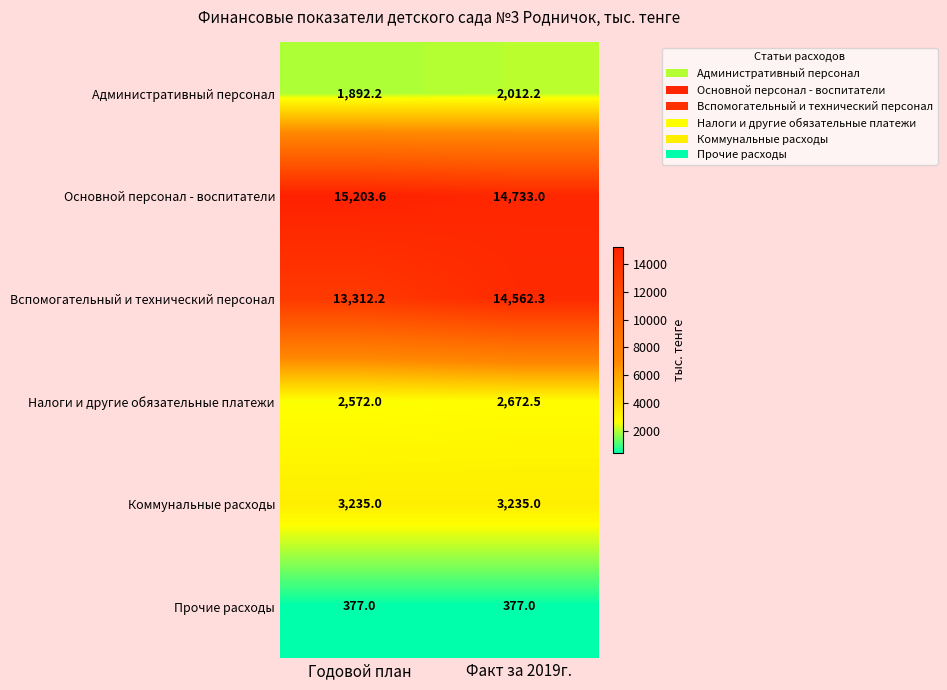

What is the maximum value shown in the chart?

15203.6